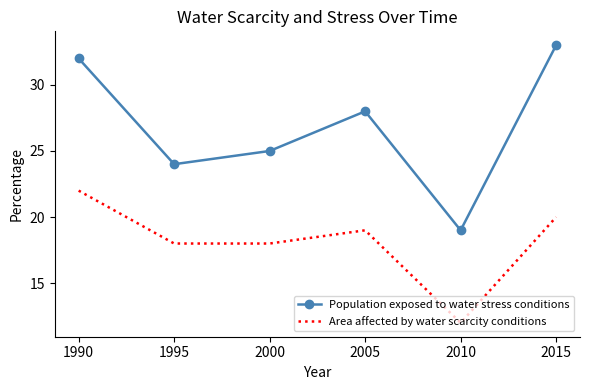

At which category does Population exposed to water stress conditions reach its first local valley?

1995